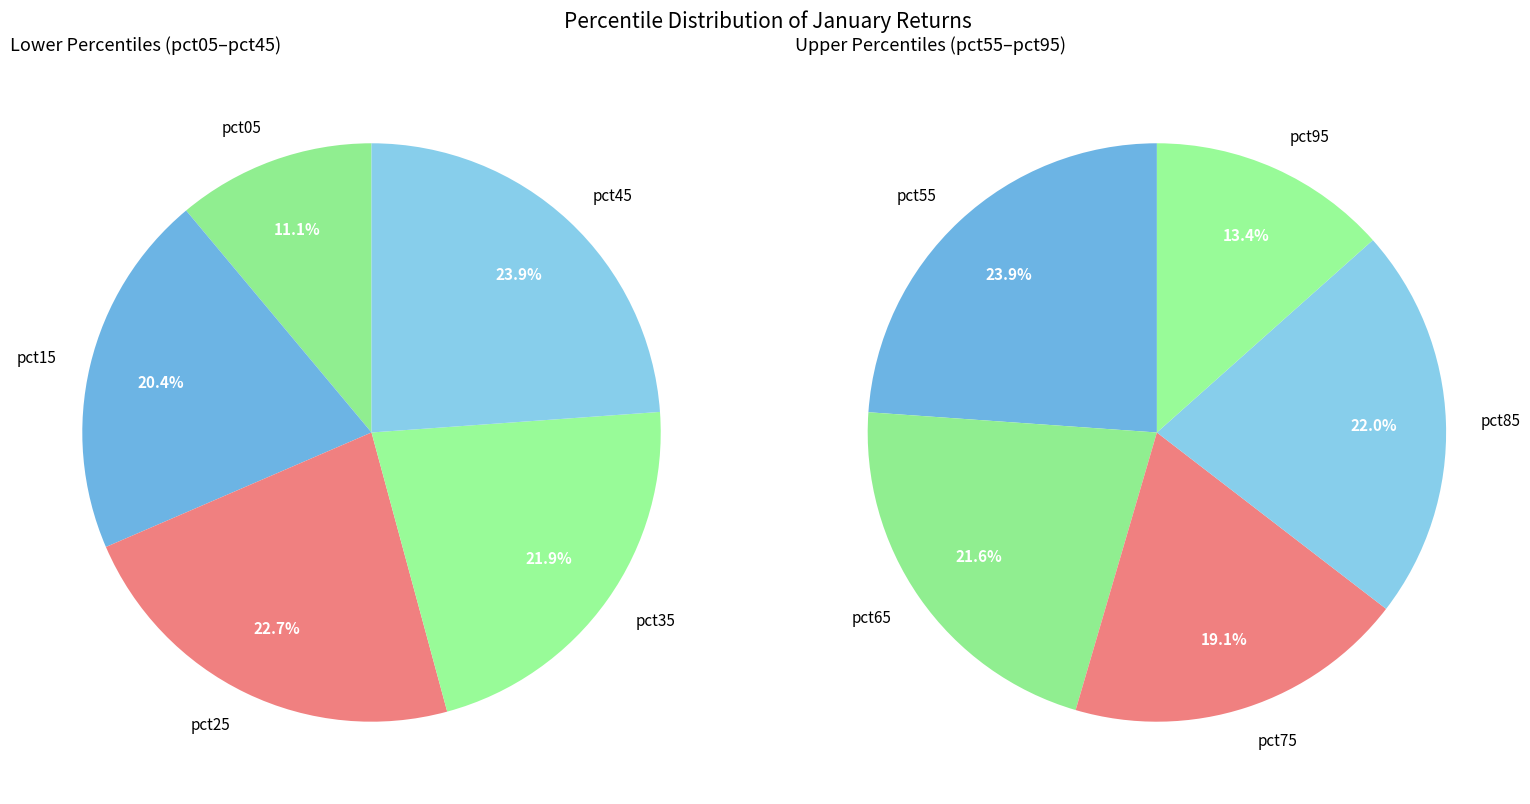

Is the sum of pct45 and pct35 greater than half?

No